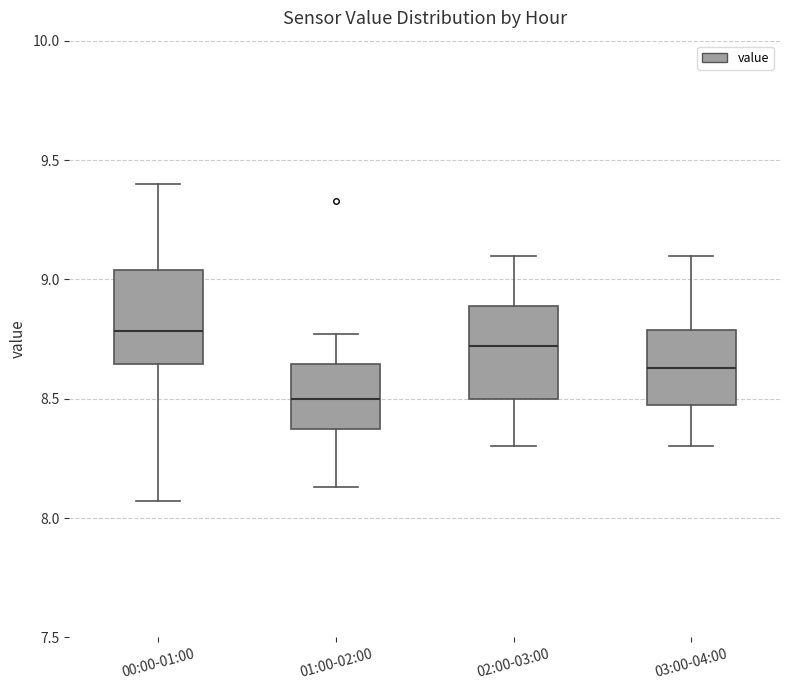

Reading left to right, transcribe this box plot: for each box, give where its median line is, the range the box spans, and where its two whiskers end, as read against the y-axis. The values are not printed on the chart, so give them approximately, as read against the axis.

00:00-01:00: median 8.80, box 8.65 to 9.05, whiskers 8.05 to 9.40
01:00-02:00: median 8.50, box 8.40 to 8.65, whiskers 8.15 to 8.75
02:00-03:00: median 8.70, box 8.50 to 8.90, whiskers 8.30 to 9.10
03:00-04:00: median 8.65, box 8.50 to 8.80, whiskers 8.30 to 9.10